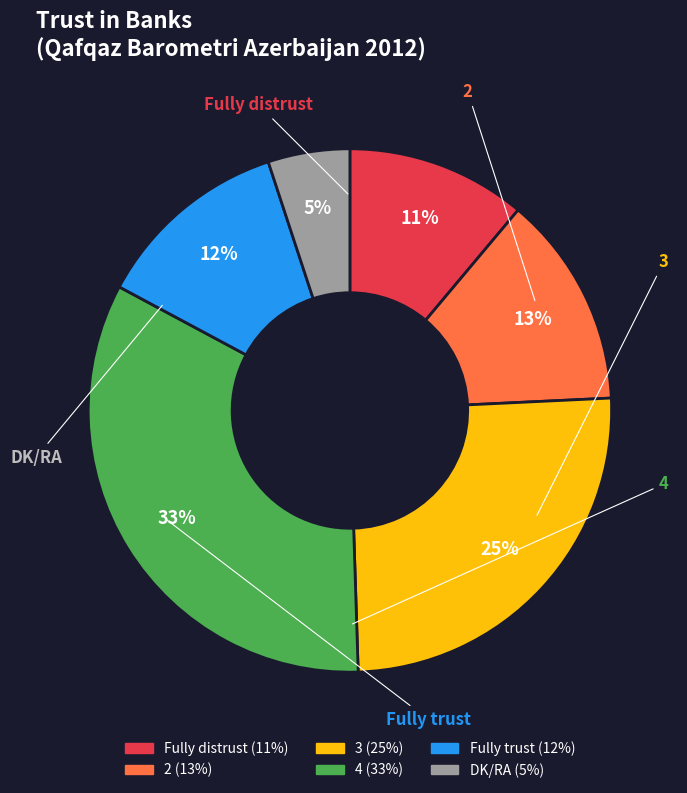

What is the largest slice in the pie chart?

4